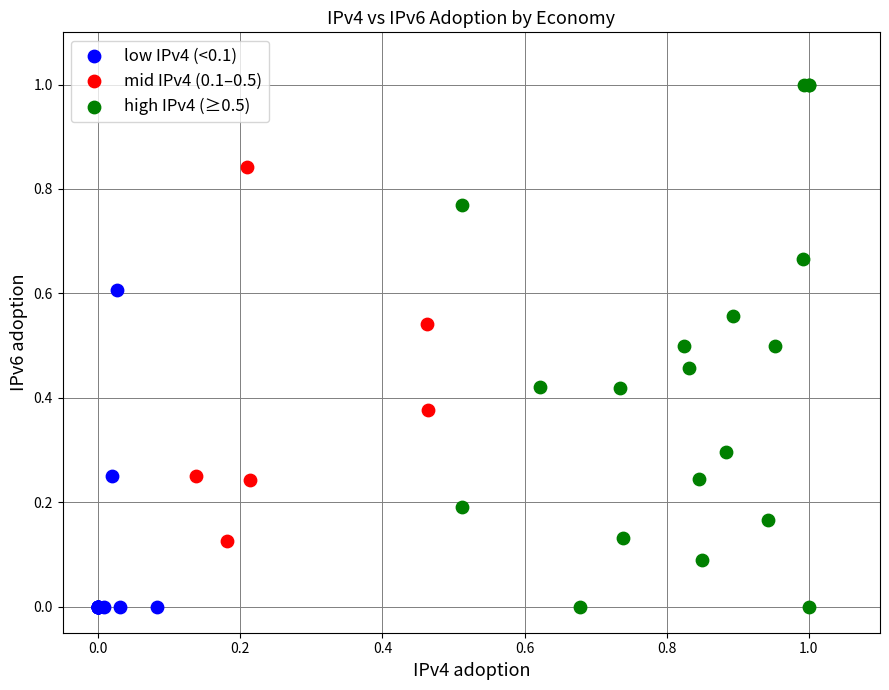

Which series has the widest spread of Y values?

high IPv4 (≥0.5)